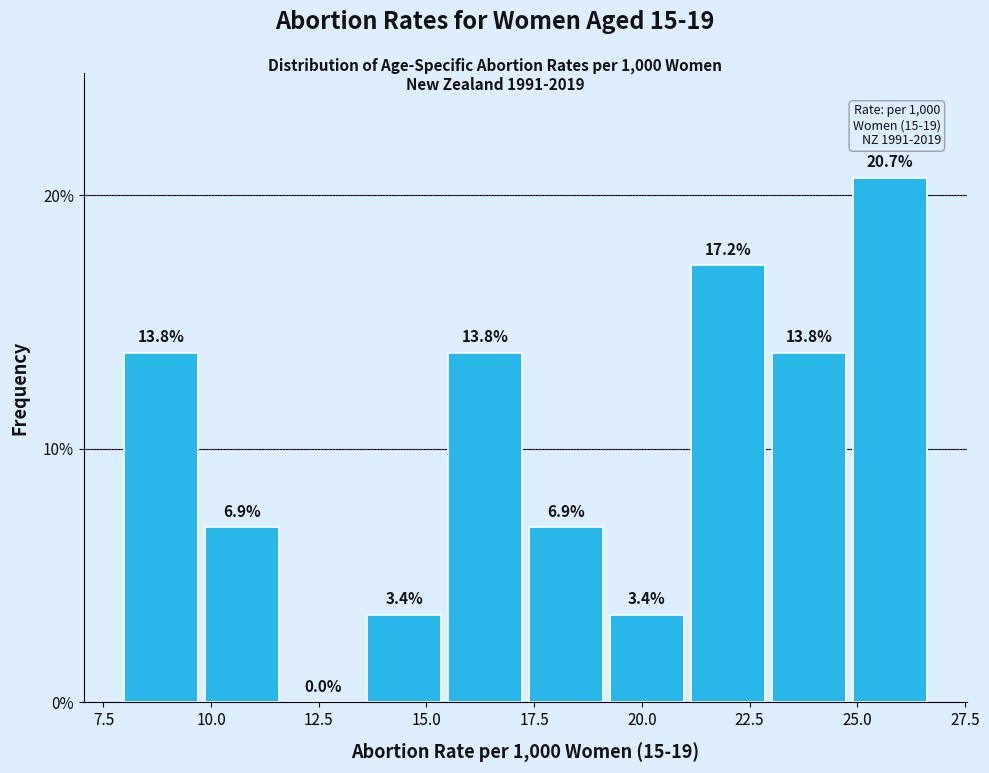

Around what value on the x-axis is the tallest bar? Give the approximate position of its centre, as read against the axis.

26.0